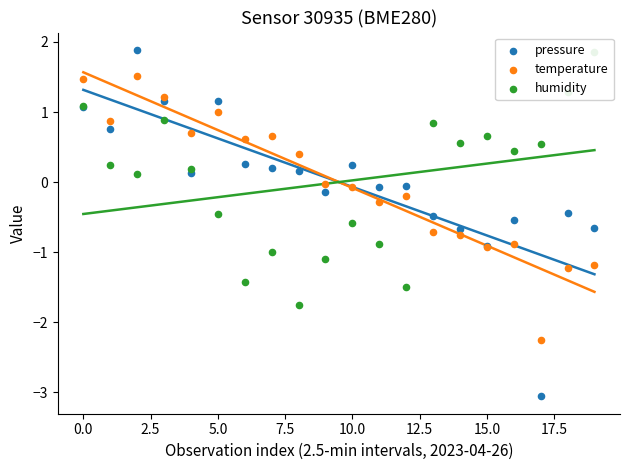

Which series has the widest spread of Y values?

pressure